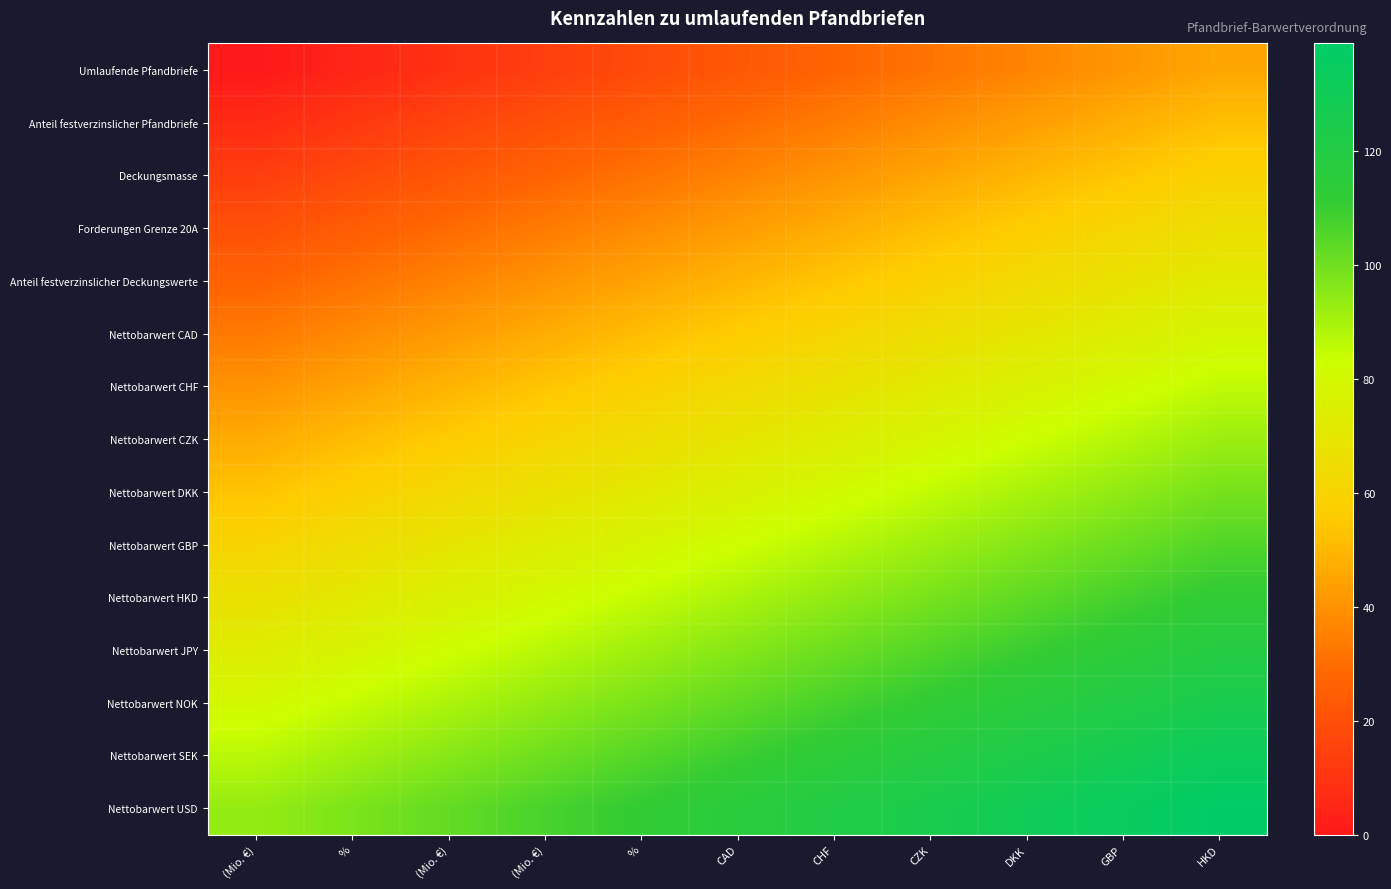

What is the maximum value shown in the chart?

138.8